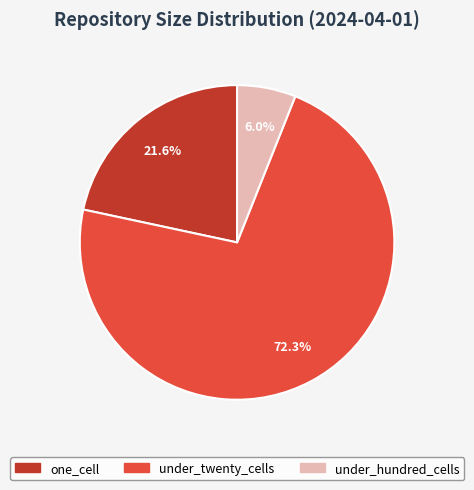

Does any single category account for the majority?

Yes